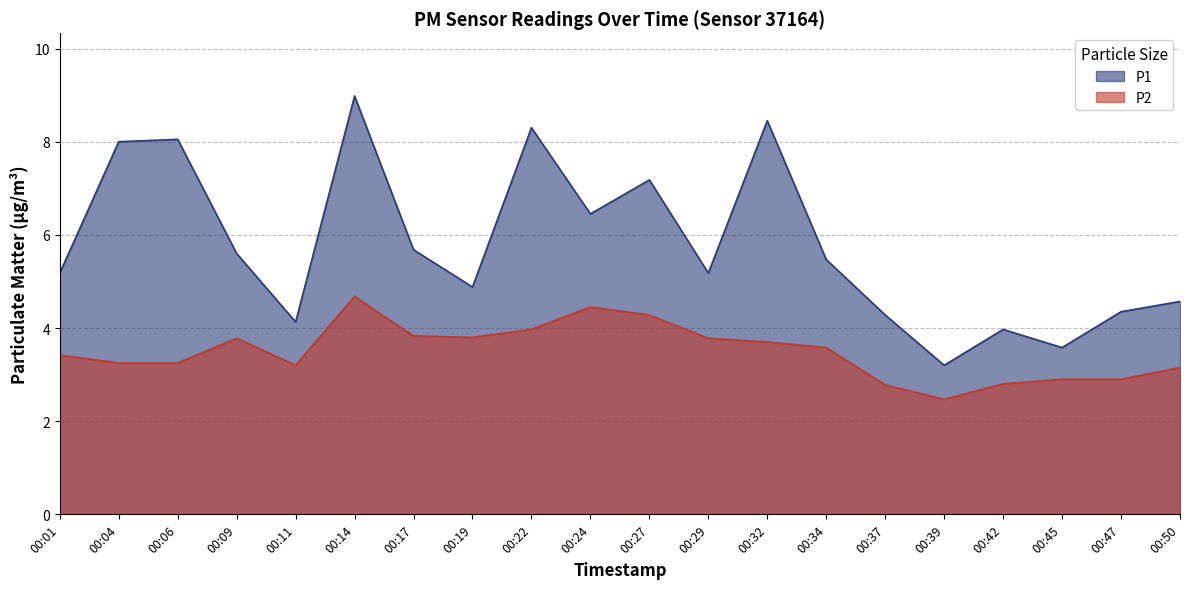

Reading left to right, extract all data points from this chart.

P1: 00:01=5.2	00:04=8.0	00:06=8.1	00:09=5.6	00:11=4.1	00:14=9.0	00:17=5.7	00:19=4.9	00:22=8.3	00:24=6.5	00:27=7.2	00:29=5.2	00:32=8.4	00:34=5.5	00:37=4.3	00:39=3.2	00:42=4.0	00:45=3.6	00:47=4.3	00:50=4.6
P2: 00:01=3.4	00:04=3.2	00:06=3.2	00:09=3.8	00:11=3.2	00:14=4.7	00:17=3.8	00:19=3.8	00:22=4.0	00:24=4.5	00:27=4.3	00:29=3.8	00:32=3.7	00:34=3.6	00:37=2.8	00:39=2.5	00:42=2.8	00:45=2.9	00:47=2.9	00:50=3.1